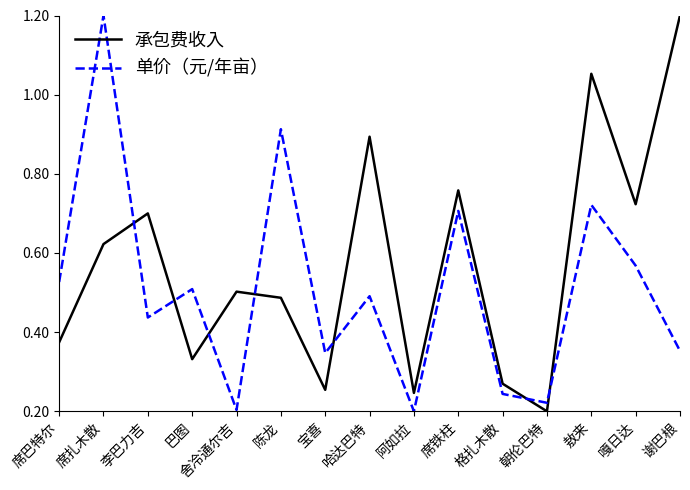

What position from the left is 敖来?

13